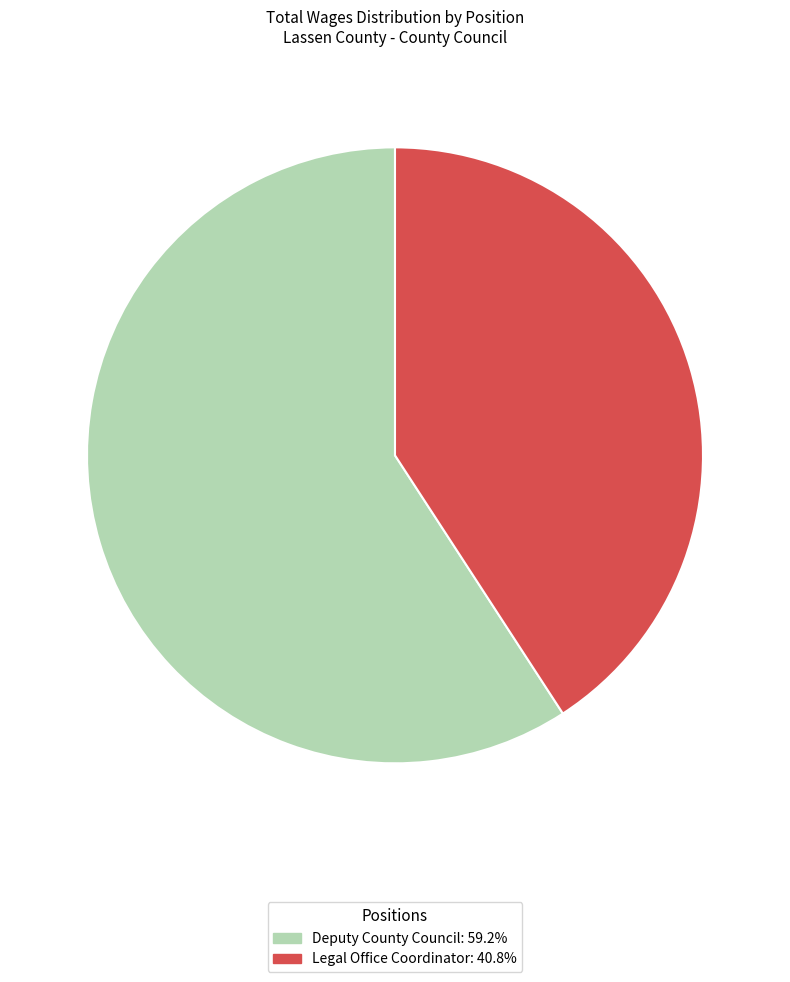

Which slice represents more than half of the pie?

Deputy County Council